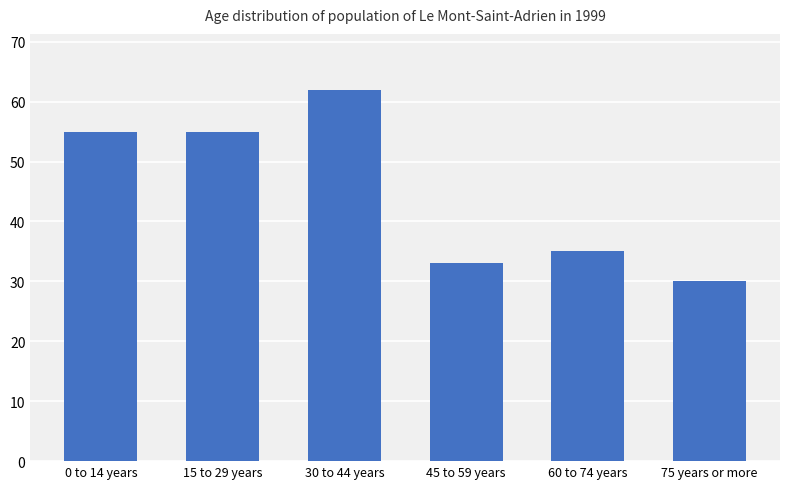

What is the change in value from 45 to 59 years to 75 years or more?

-3